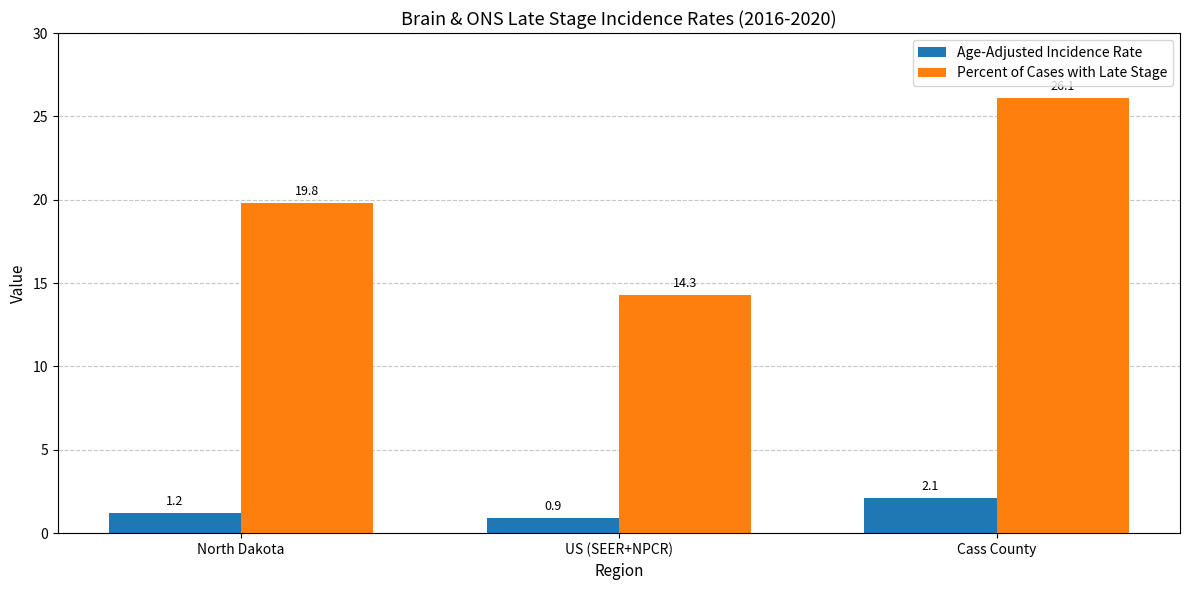

The value of Percent of Cases with Late Stage at US (SEER+NPCR) is 14.3. True or false?

True